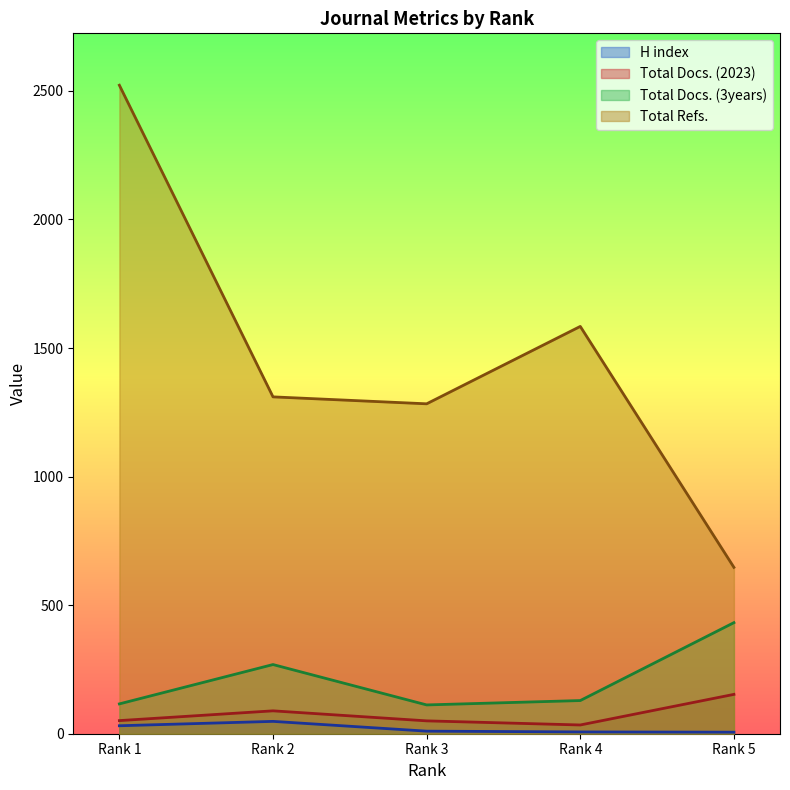

At which label does Total Docs. (3years) reach its peak?

Rank 5